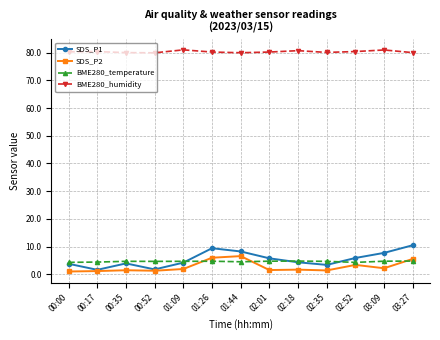

At how many categories does at least one series exceed 14?

13